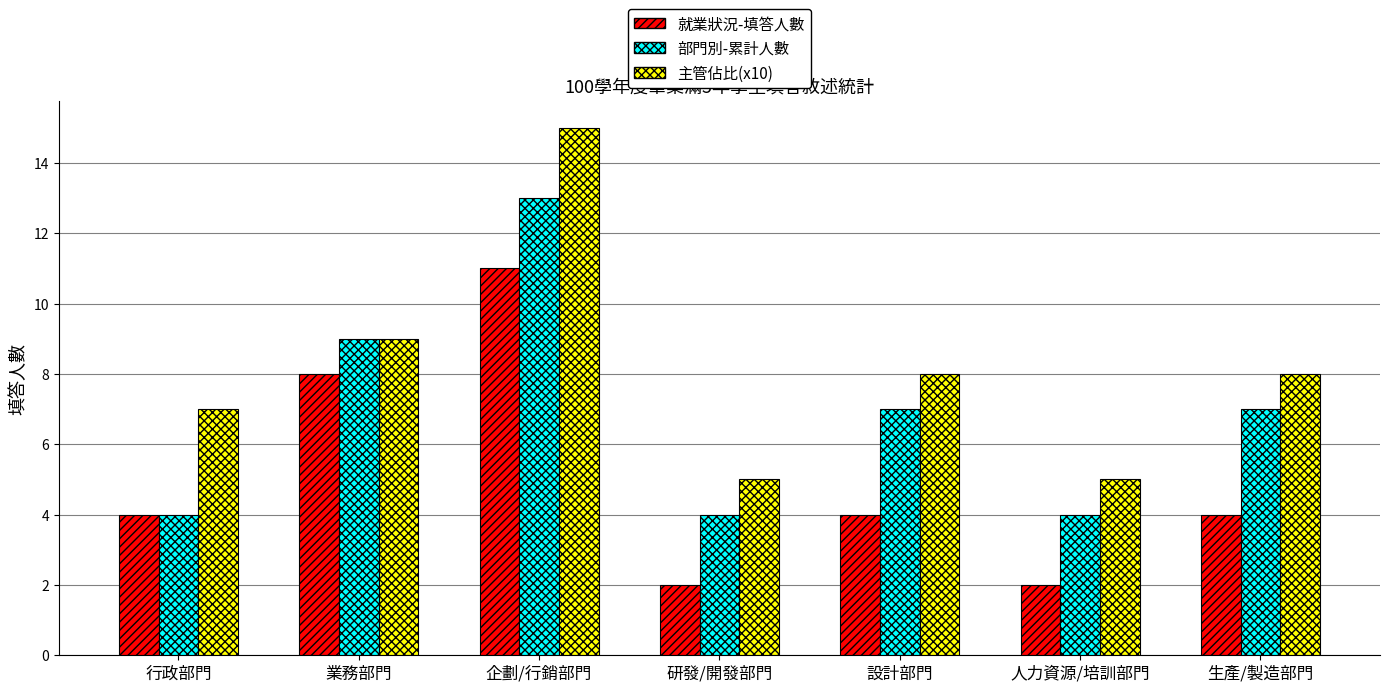

Between 行政部門 and 生產/製造部門, which series saw the biggest shift?

部門別-累計人數